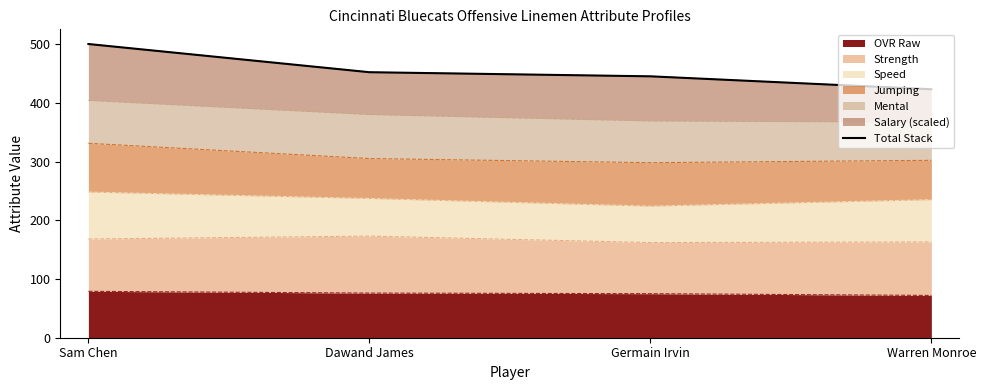

How many values in the OVR Raw series are below 76?

2